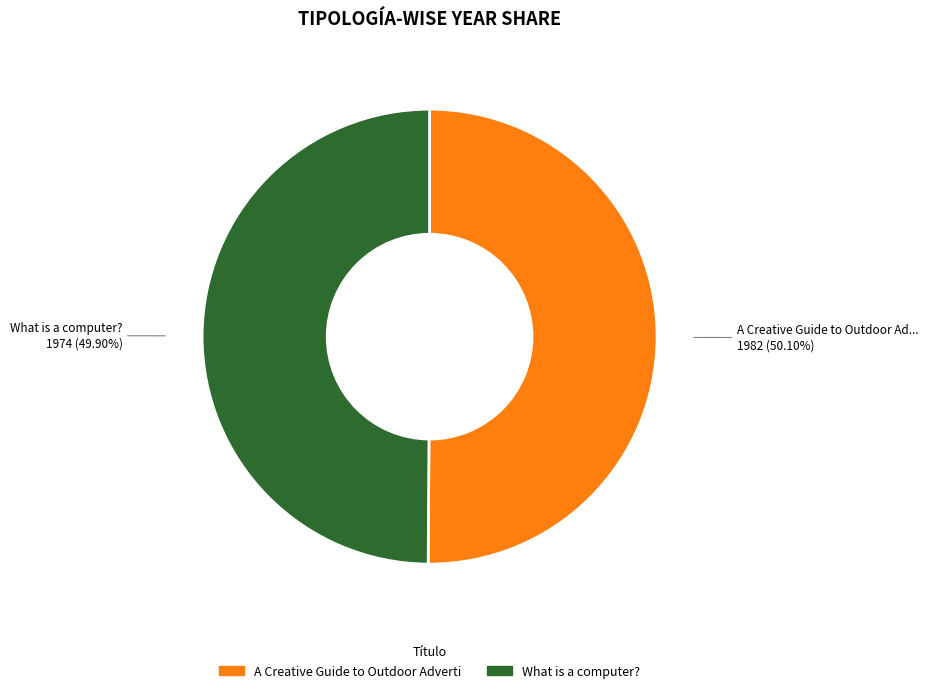

Is there any slice that represents more than half of the pie?

Yes